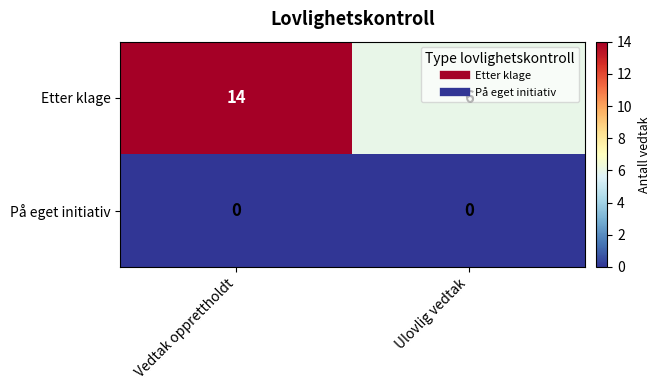

Which series has the widest spread of values?

Etter klage